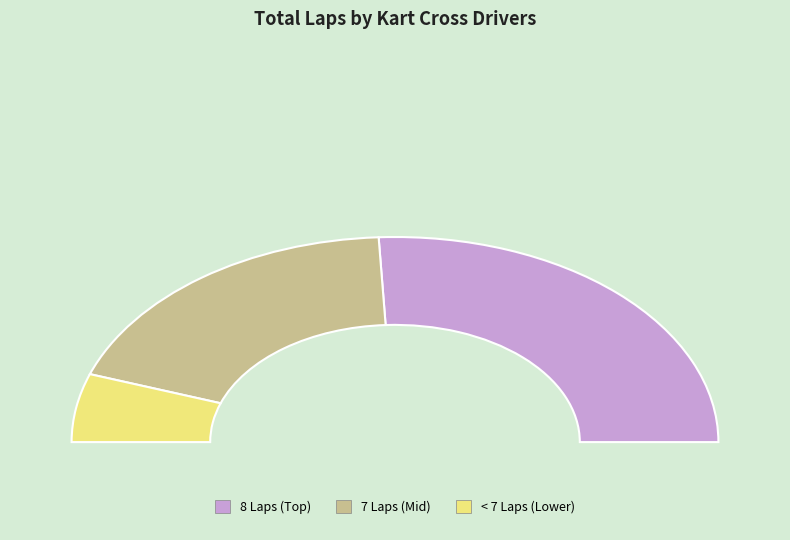

Is there any slice that represents more than half of the pie?

No